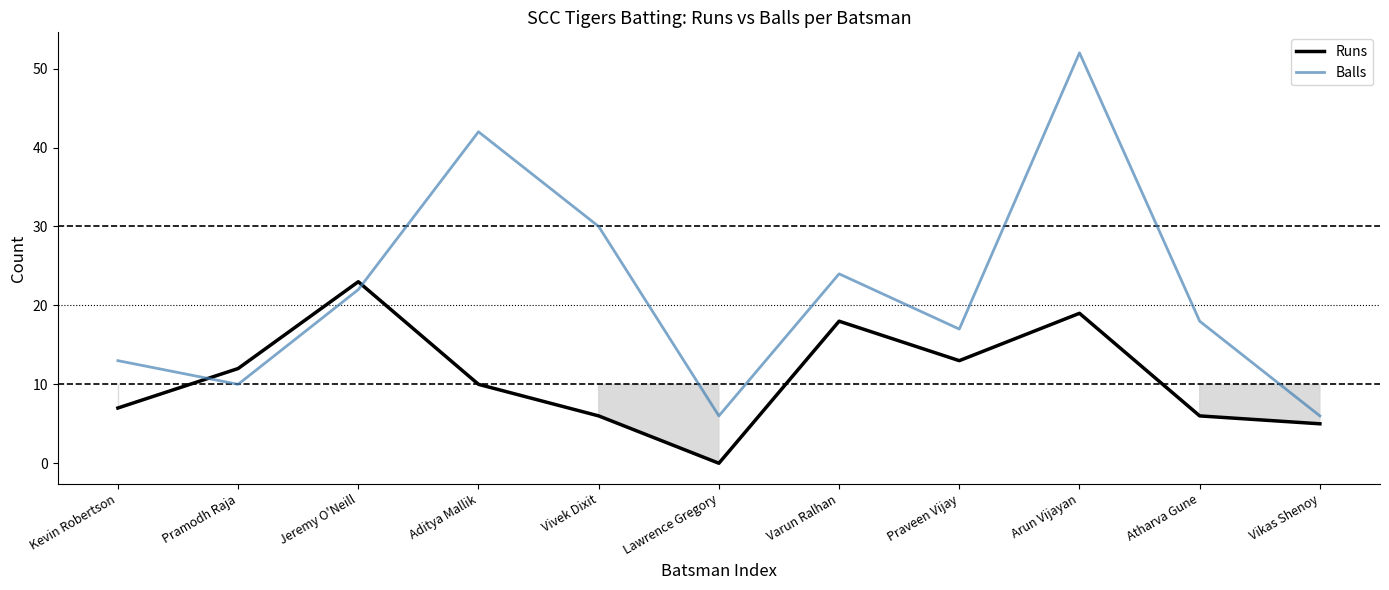

True or false: Runs has a value of 11 at Kevin Robertson.

False